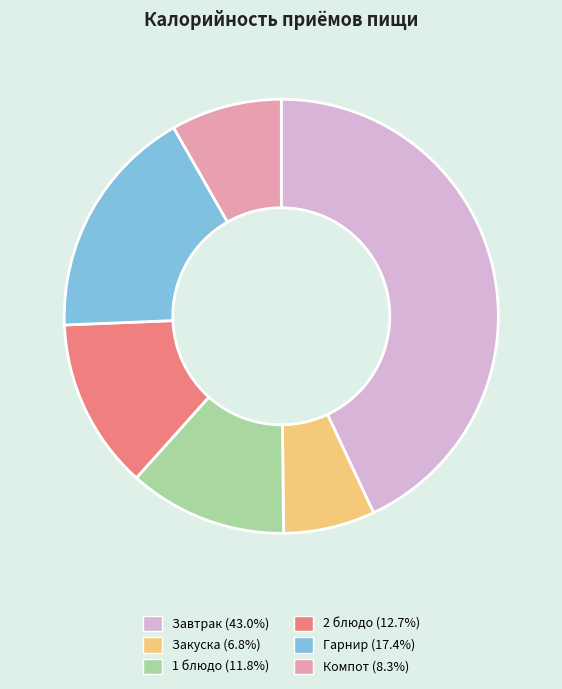

Is there a majority slice in this chart?

No